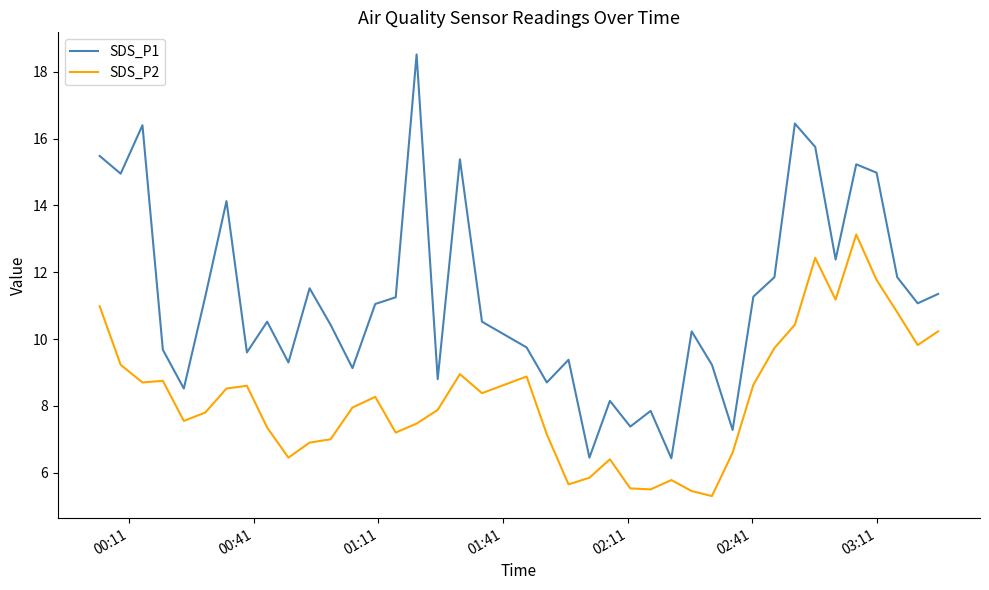

List the series in order of their overall mean, highest first.

SDS_P1, SDS_P2